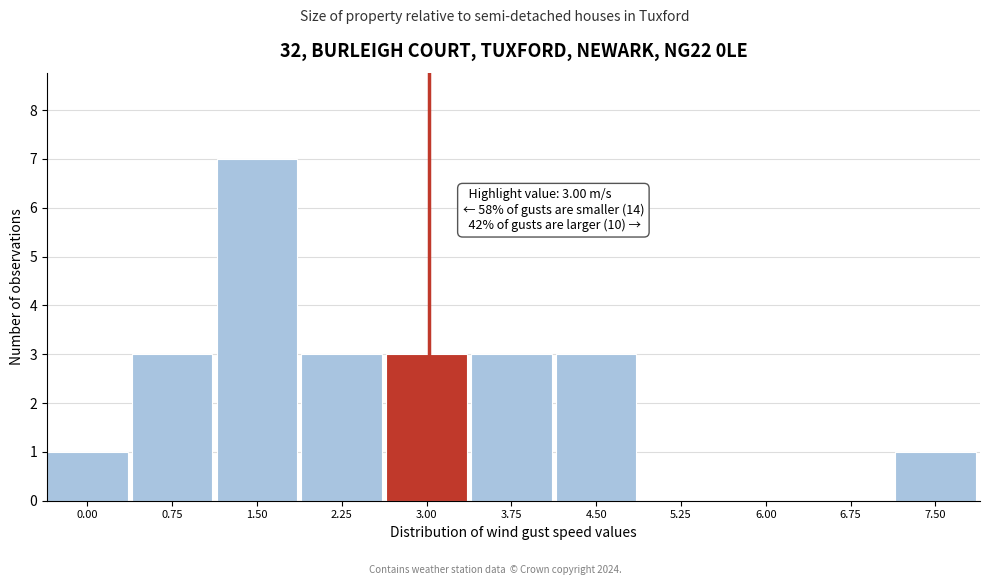

Reading left to right, transcribe all the data shown in this chart.

0.00=1	0.75=3	1.50=7	2.25=3	3.00=3	3.75=3	4.50=3	5.25=0	6.00=0	6.75=0	7.50=1